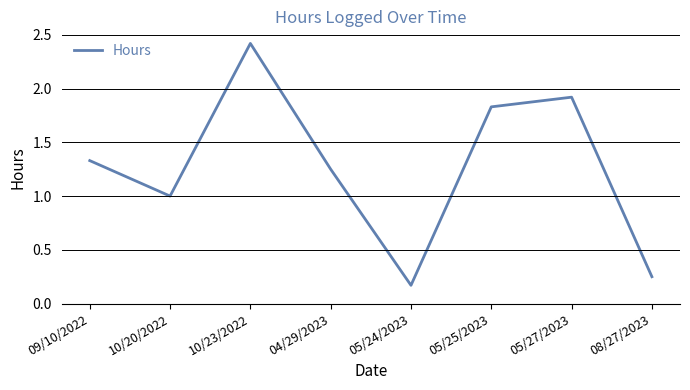

True or false: the data shows 0.5 at 05/27/2023.

False